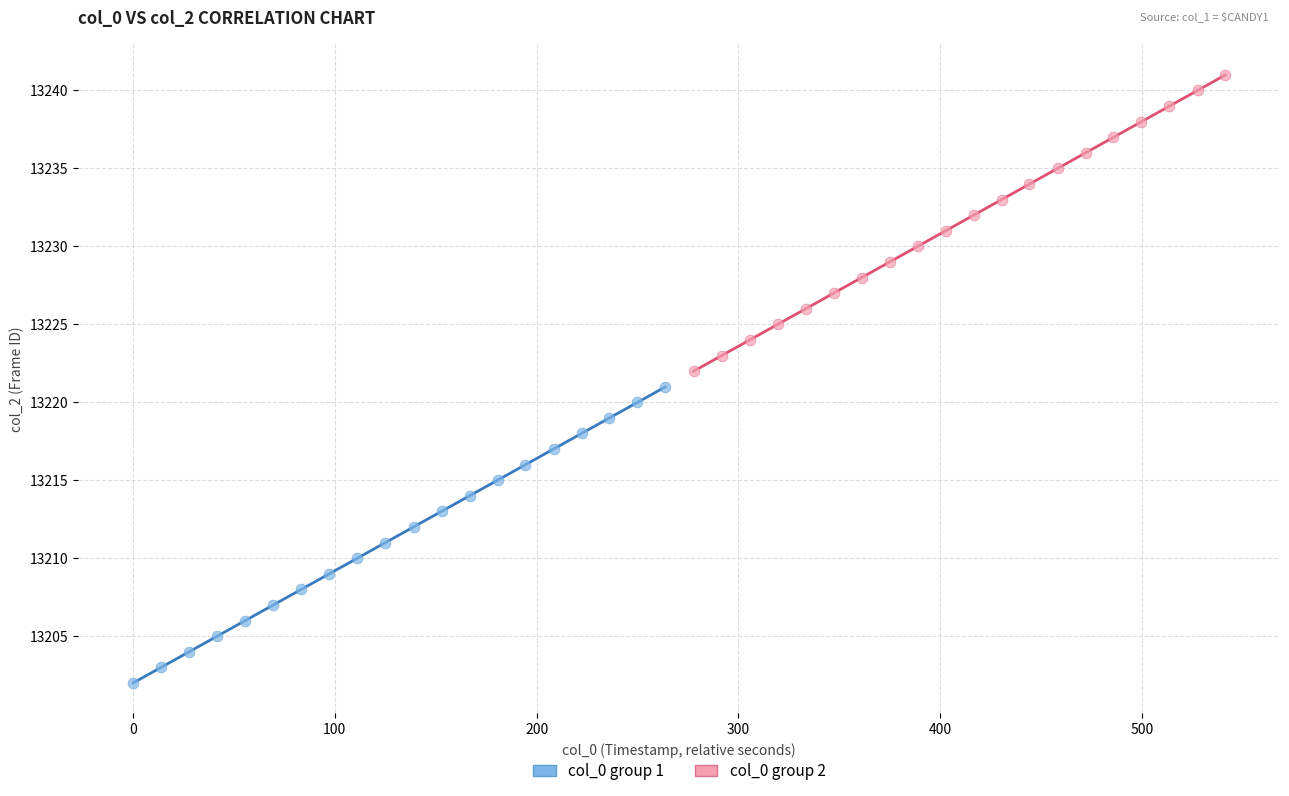

Which series contains the lowest Y value?

col_0 group 1